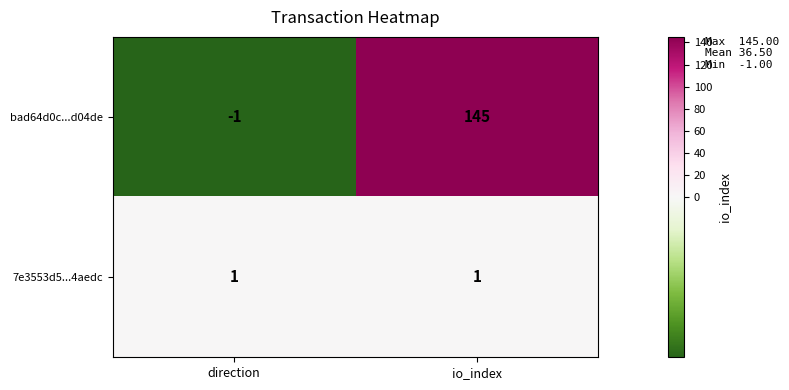

Rank the series by their maximum value, from lowest to highest.

7e3553d5...4aedc, bad64d0c...d04de